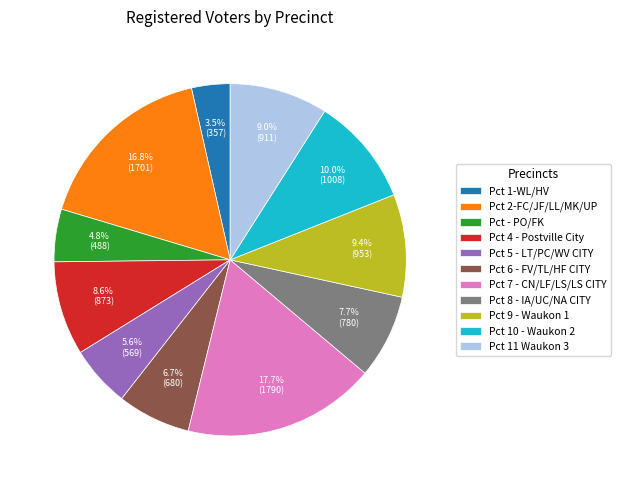

What percentage is the Pct 11 Waukon 3 slice, to the nearest percent?

9%